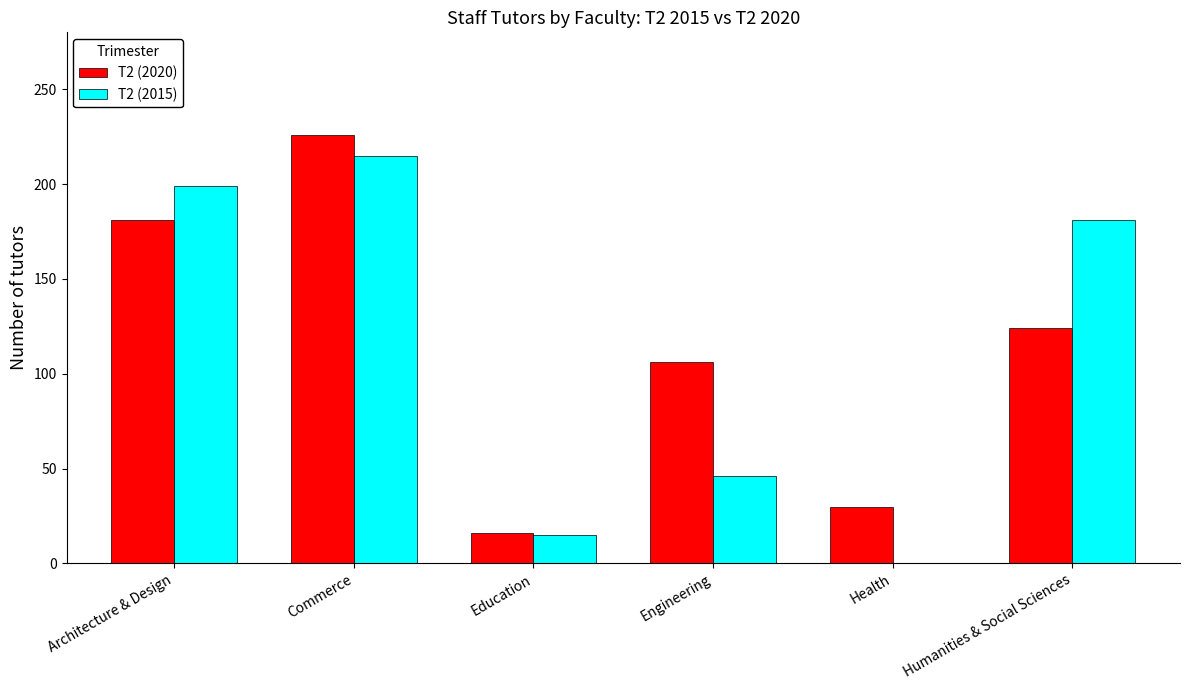

What is the sum of the T2 (2020) values at Architecture & Design and Health?

211